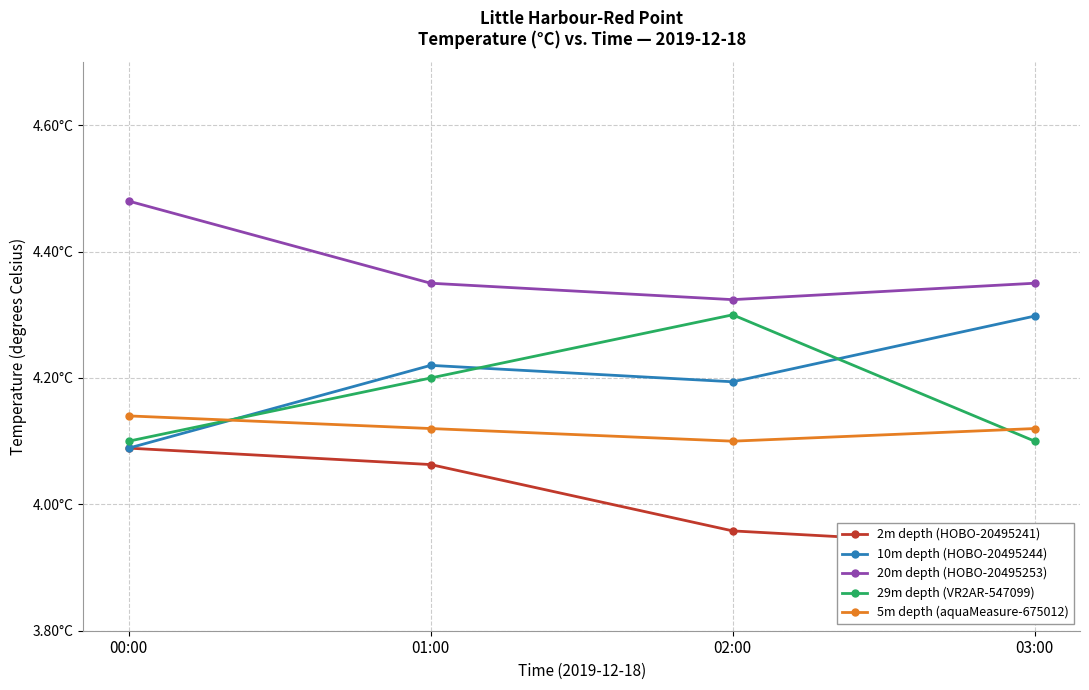

Is it true that 20m depth (HOBO-20495253) equals 1.9 at 02:00?

False